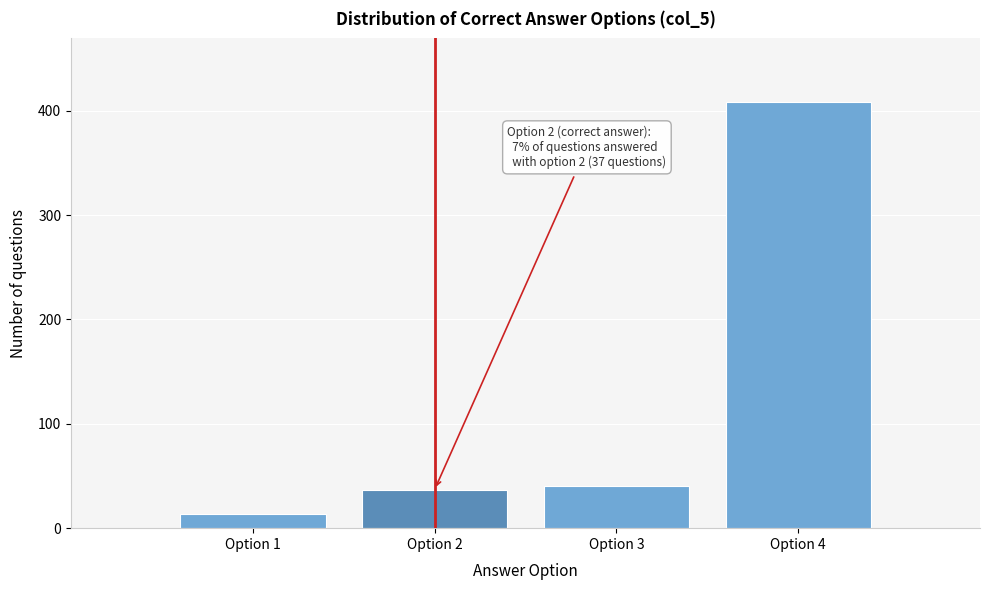

Reading right to left, list all the values displayed in this chart.

408	40	37	14